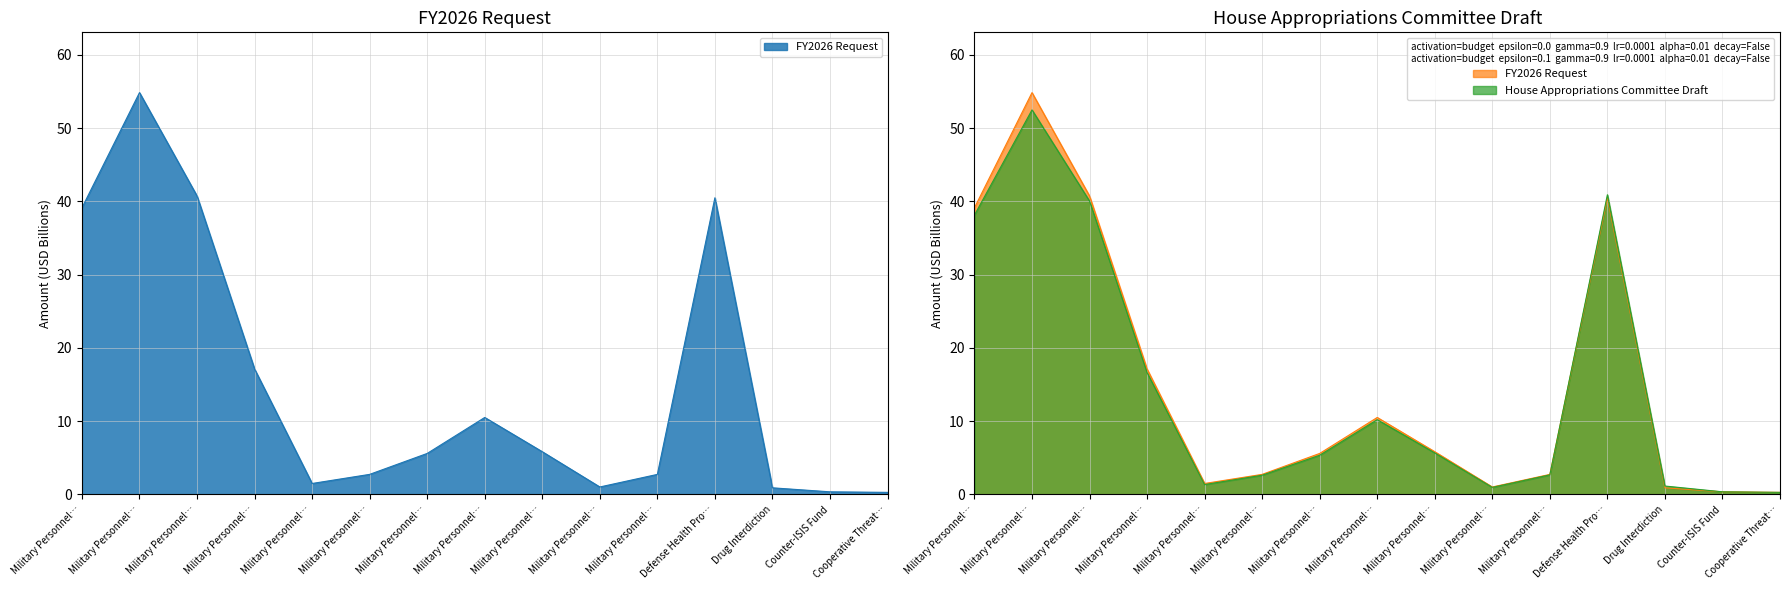

Which series has the largest range (max minus min)?

FY2026 Request